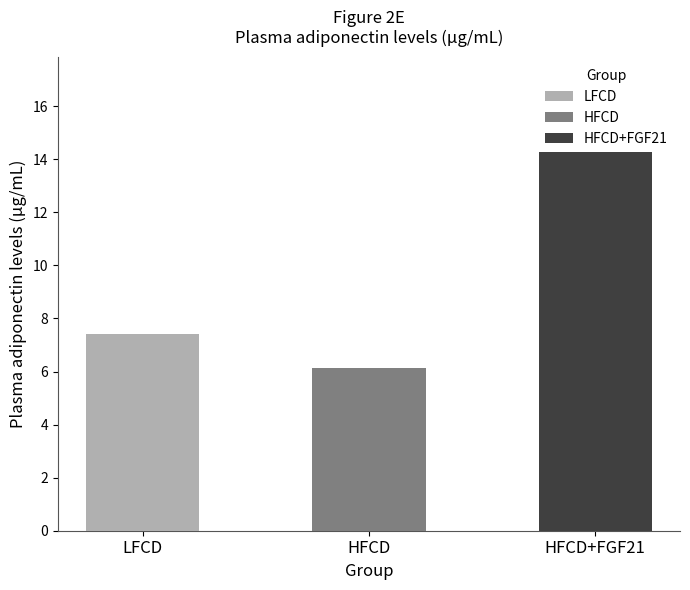

Which series has the largest range (max minus min)?

HFCD+FGF21